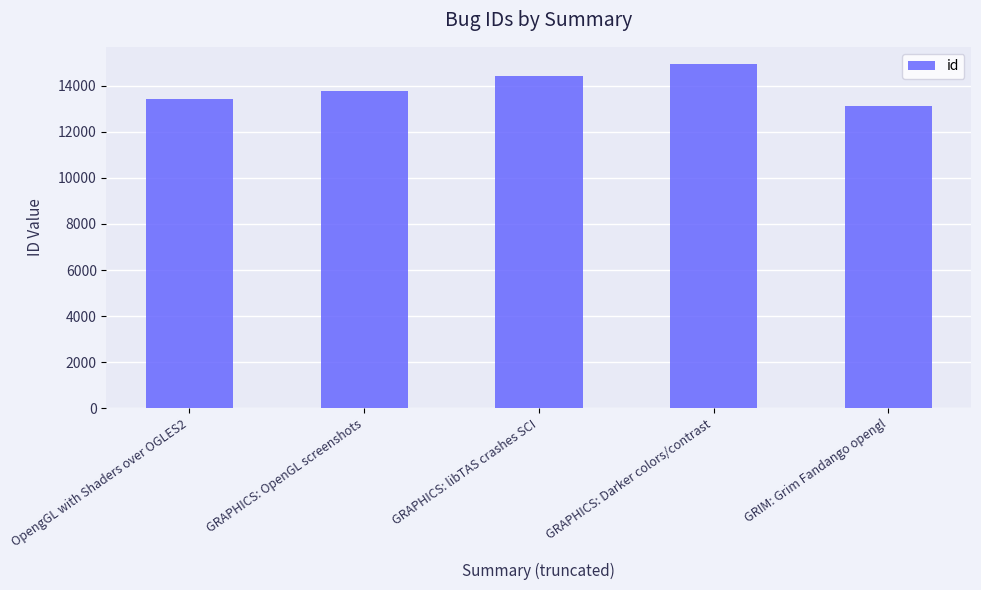

What position from the right is GRIM: Grim Fandango opengl?

1